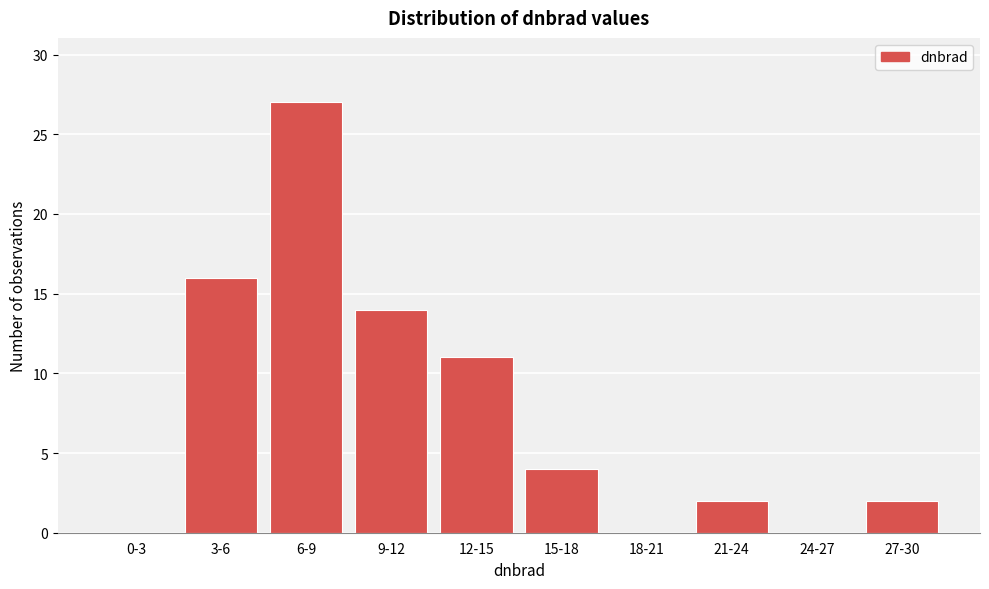

Reading left to right, transcribe all the data shown in this chart.

0-3=0	3-6=16	6-9=27	9-12=14	12-15=11	15-18=4	18-21=0	21-24=2	24-27=0	27-30=2